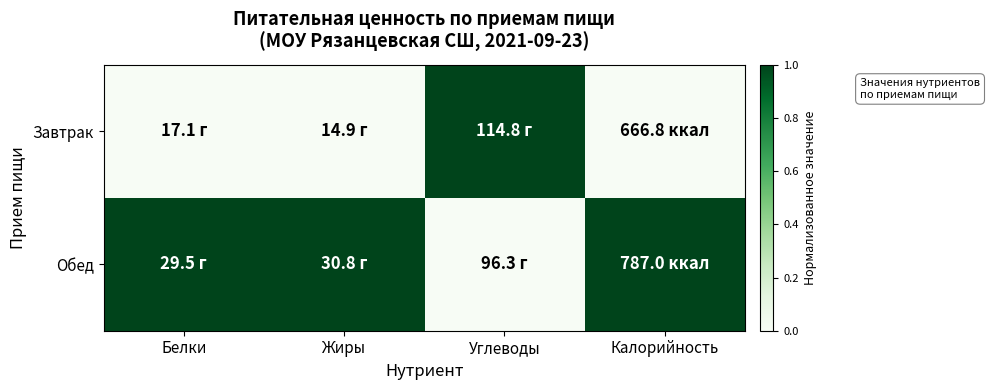

What is the spread (max minus min) of values at Белки?

1